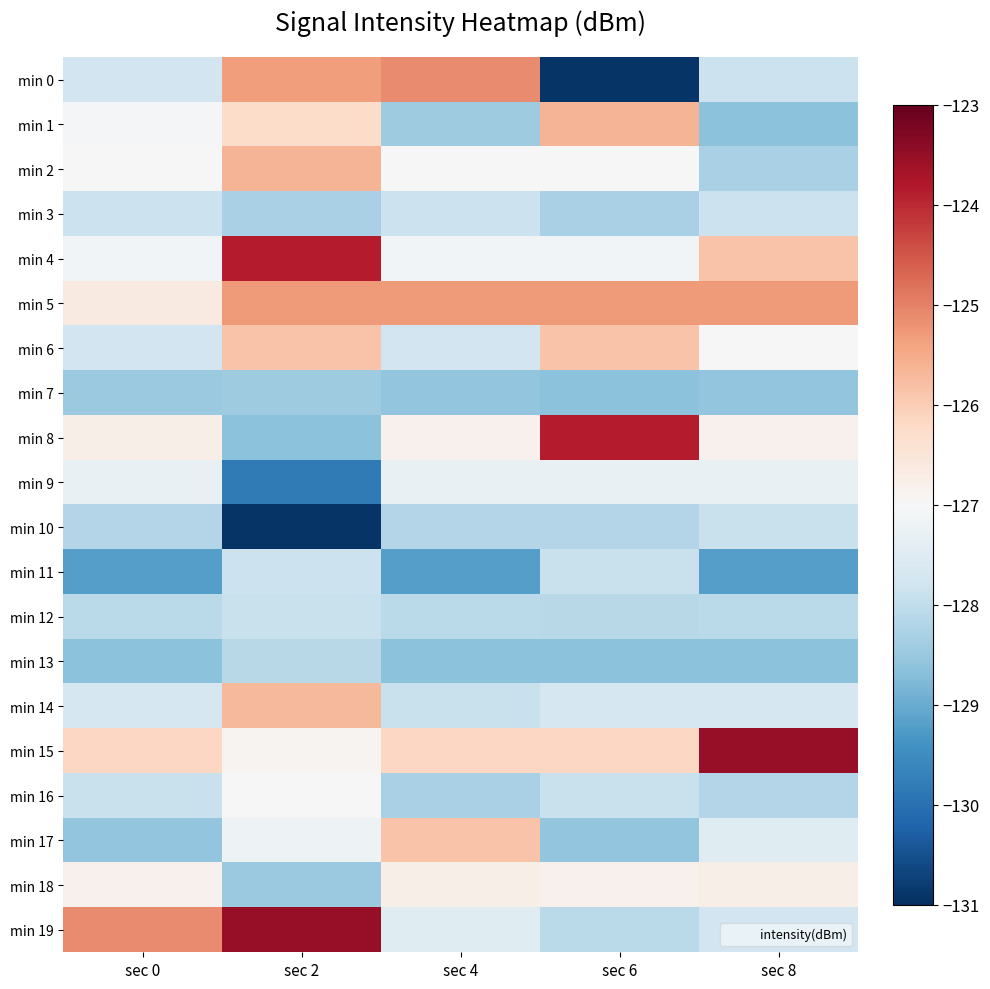

Which category has the highest value across all series?

sec 8